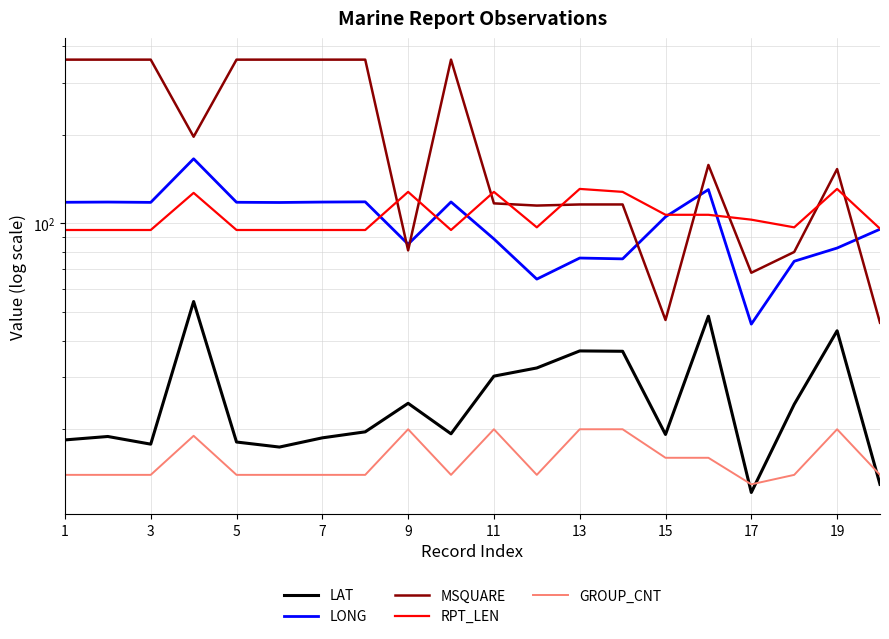

The value of RPT_LEN at 15 is 107.0. True or false?

True